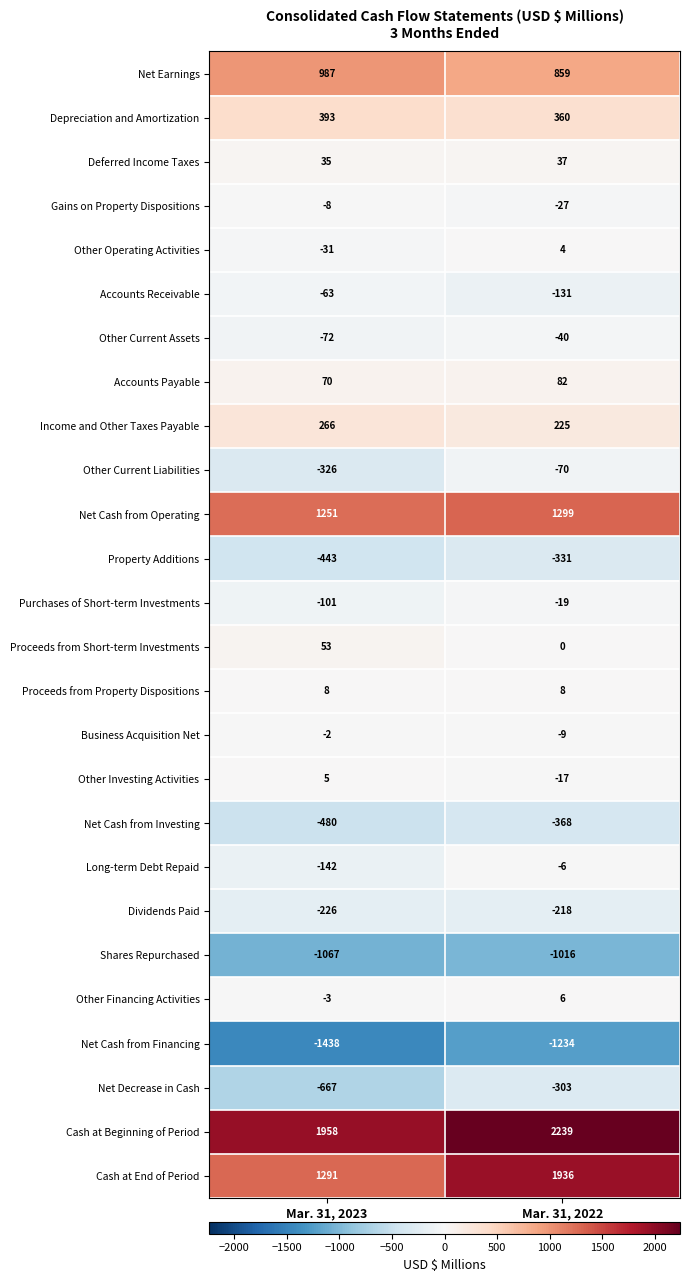

At which category is the sum across all series the highest?

Mar. 31, 2022